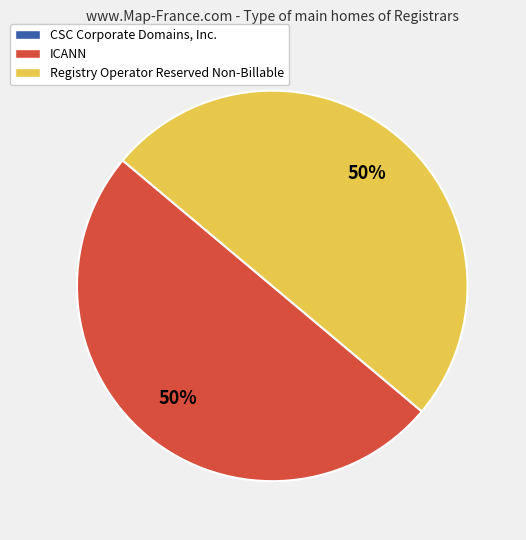

To the nearest percent, what is the average slice percentage?

50%